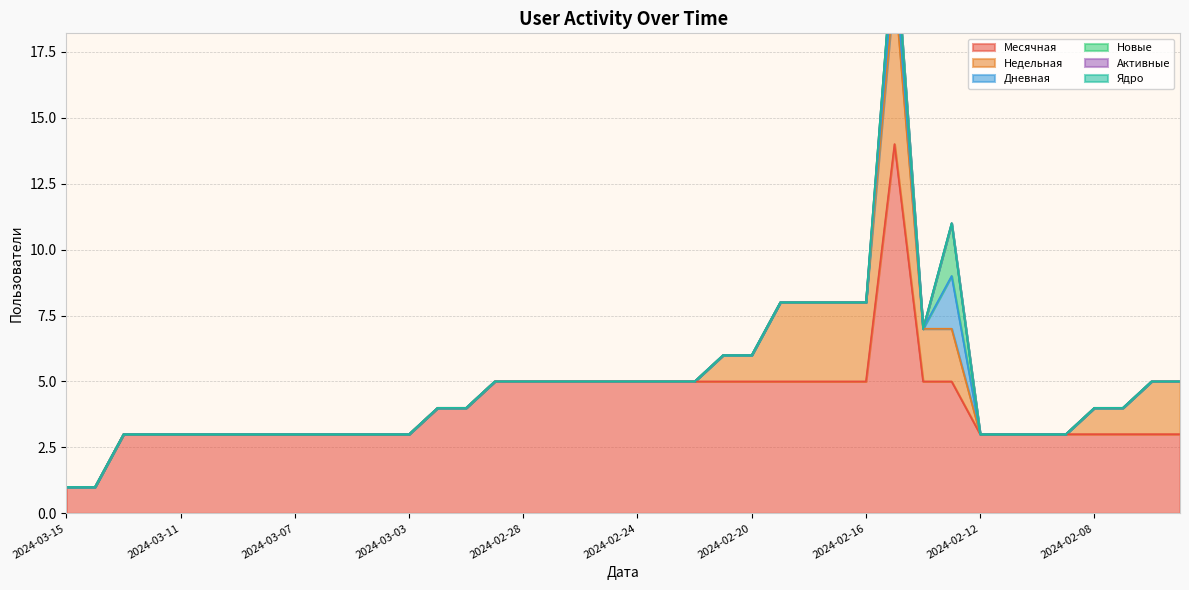

Which category has the lowest value across all series?

2024-03-15